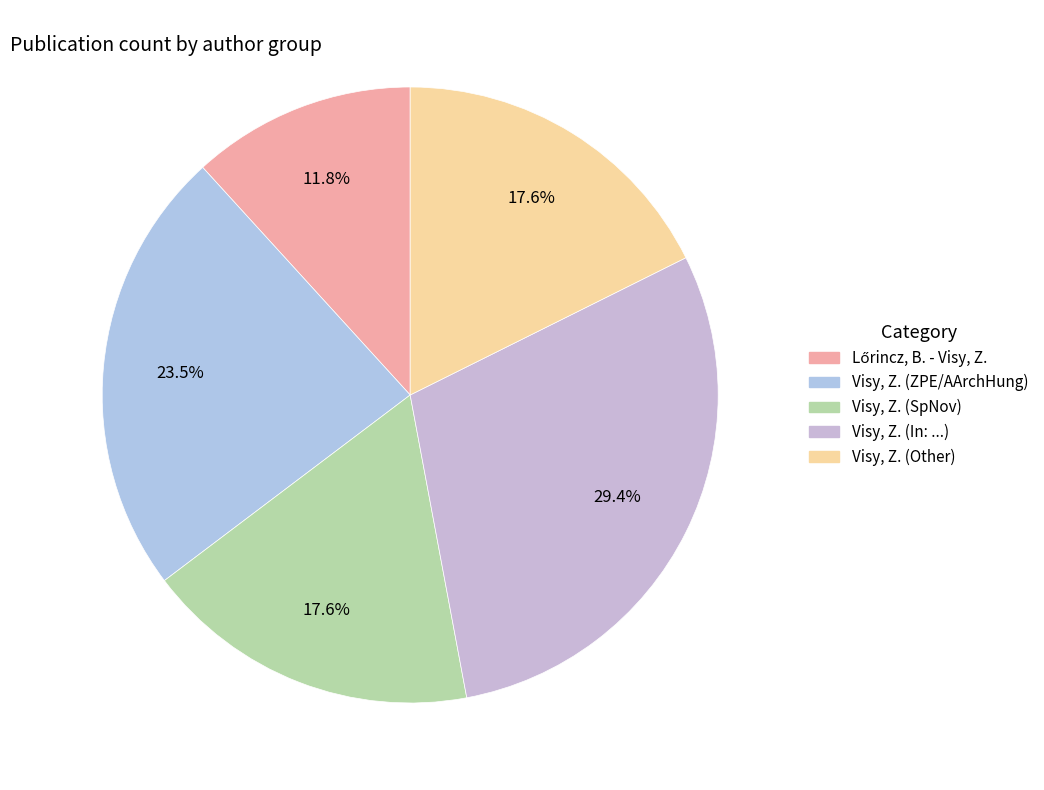

Is it true that Visy, Z. (SpNov) is 18% of the pie?

True